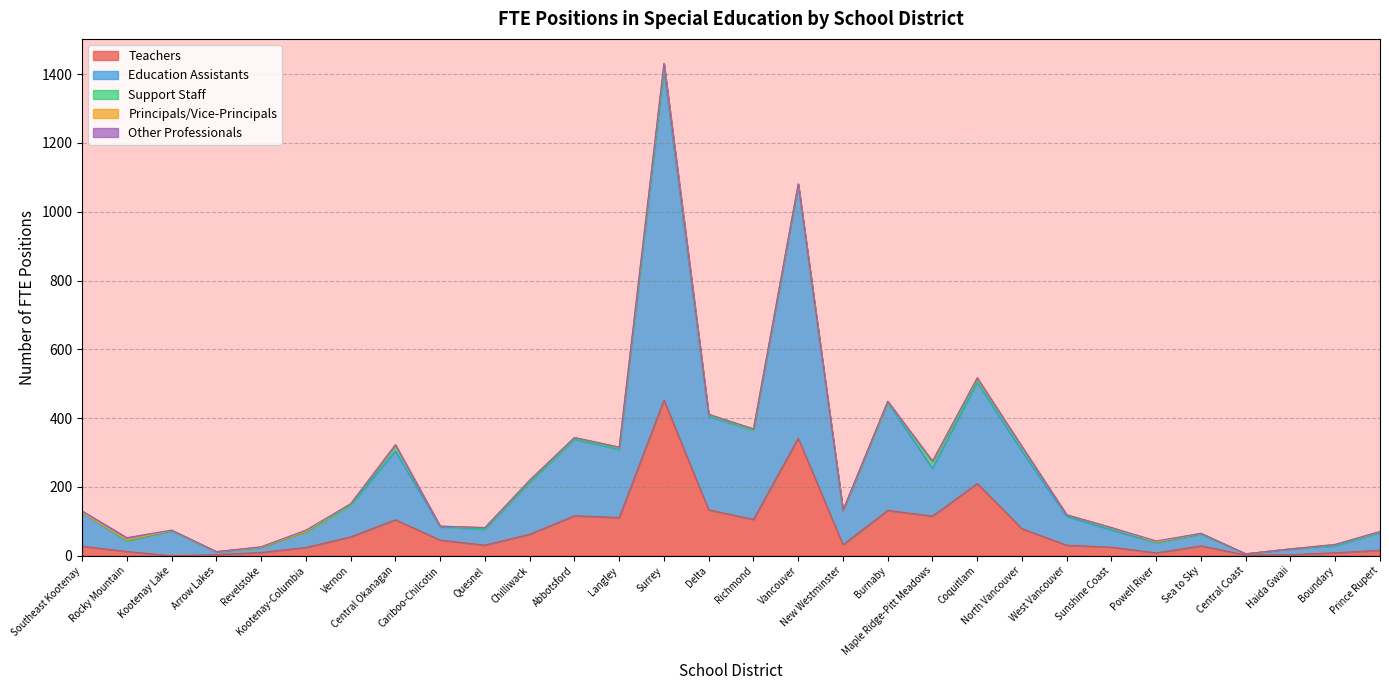

List the series in order of their peak value, lowest first.

Other Professionals, Principals/Vice-Principals, Support Staff, Teachers, Education Assistants